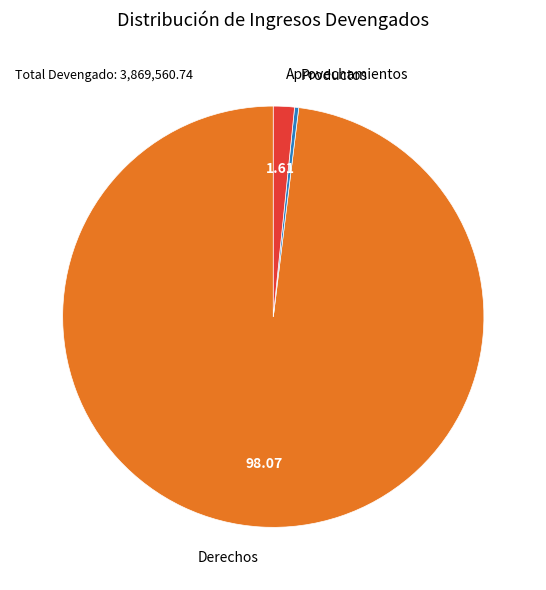

Is Derechos the majority of the pie?

Yes